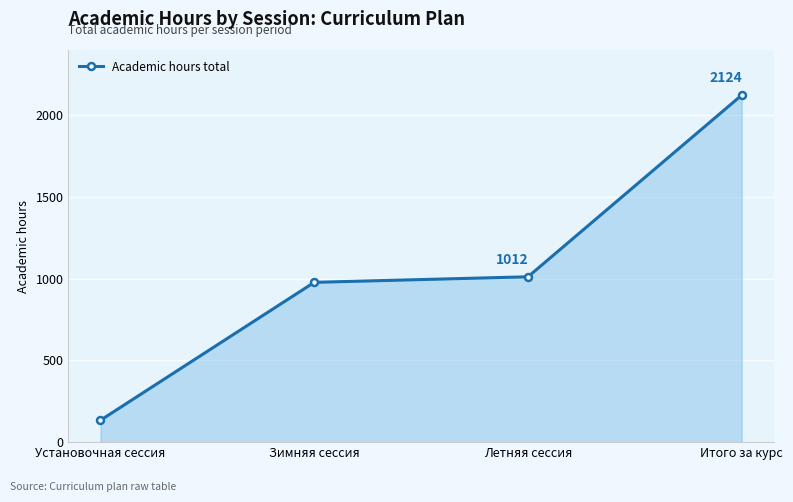

What is the smallest value displayed?

134